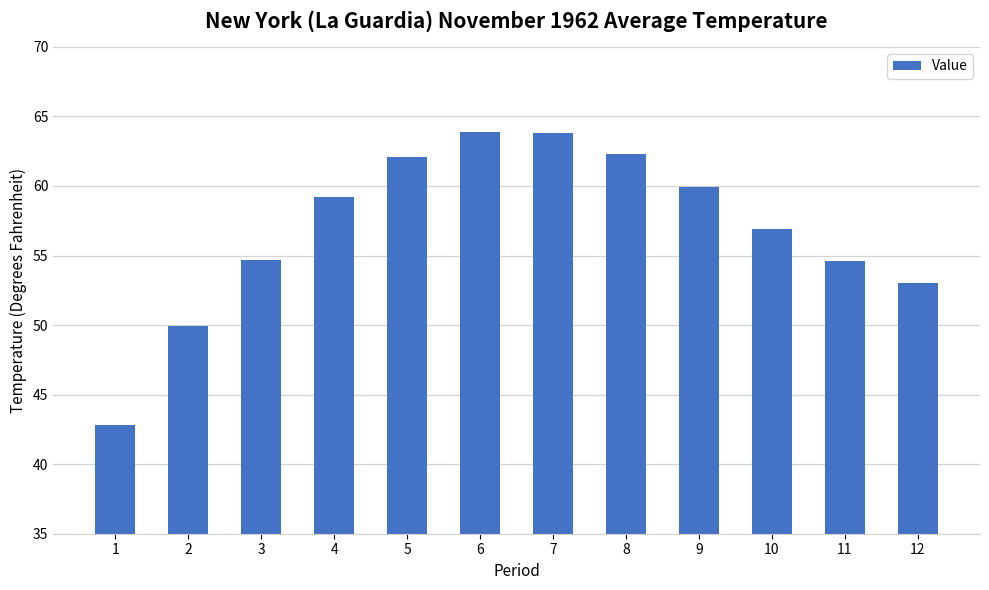

What is the sum of all values?

683.1